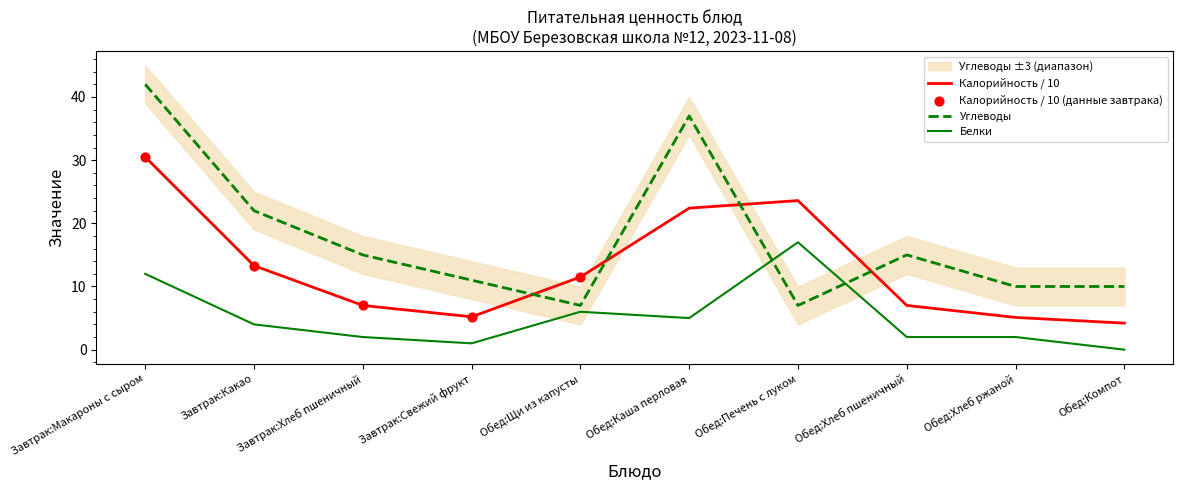

At how many categories does at least one series exceed 26?

2